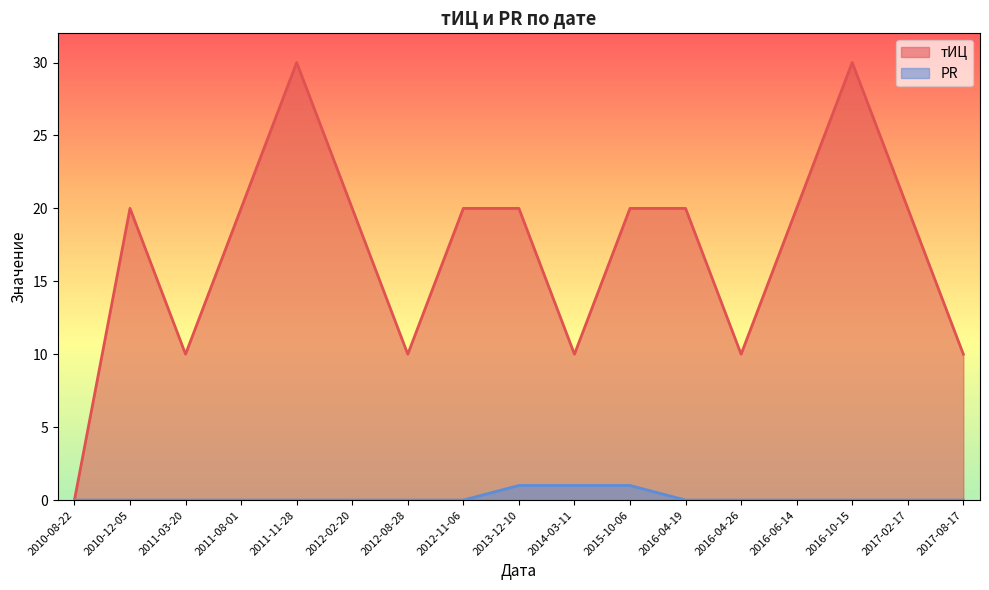

At how many categories does at least one series exceed 10?

11